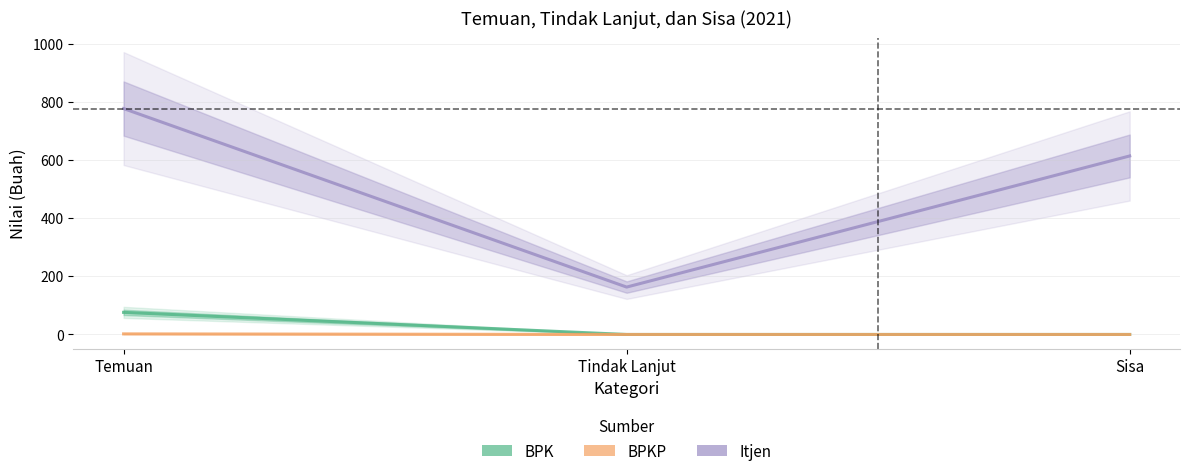

Rank the series at Sisa from lowest to highest value.

BPK, BPKP, Itjen